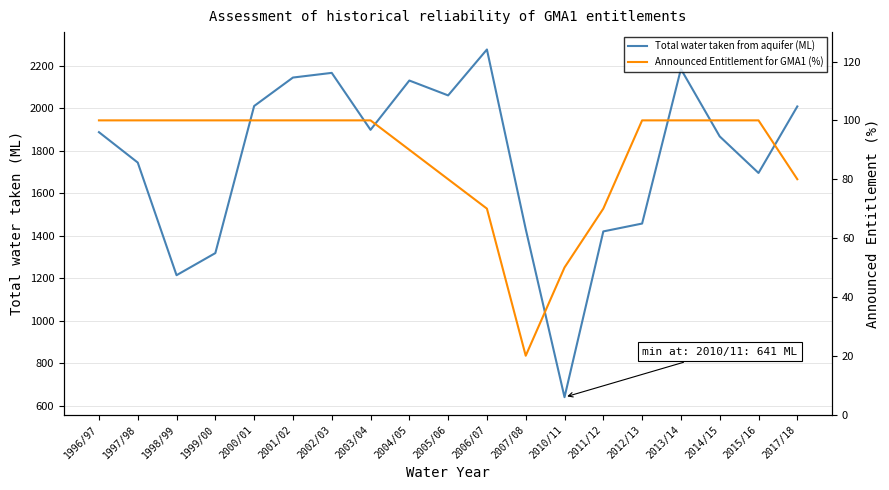

True or false: Announced Entitlement for GMA1 (%) has more than 0 interior local peaks.

False